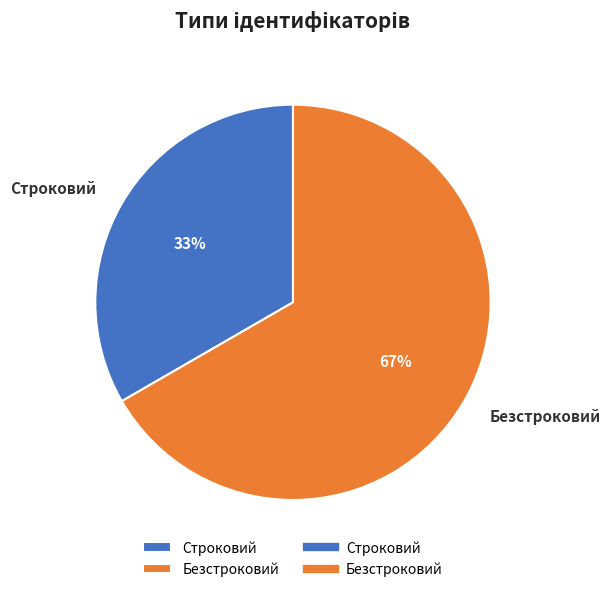

Is it true that Строковий is 46% of the pie?

False